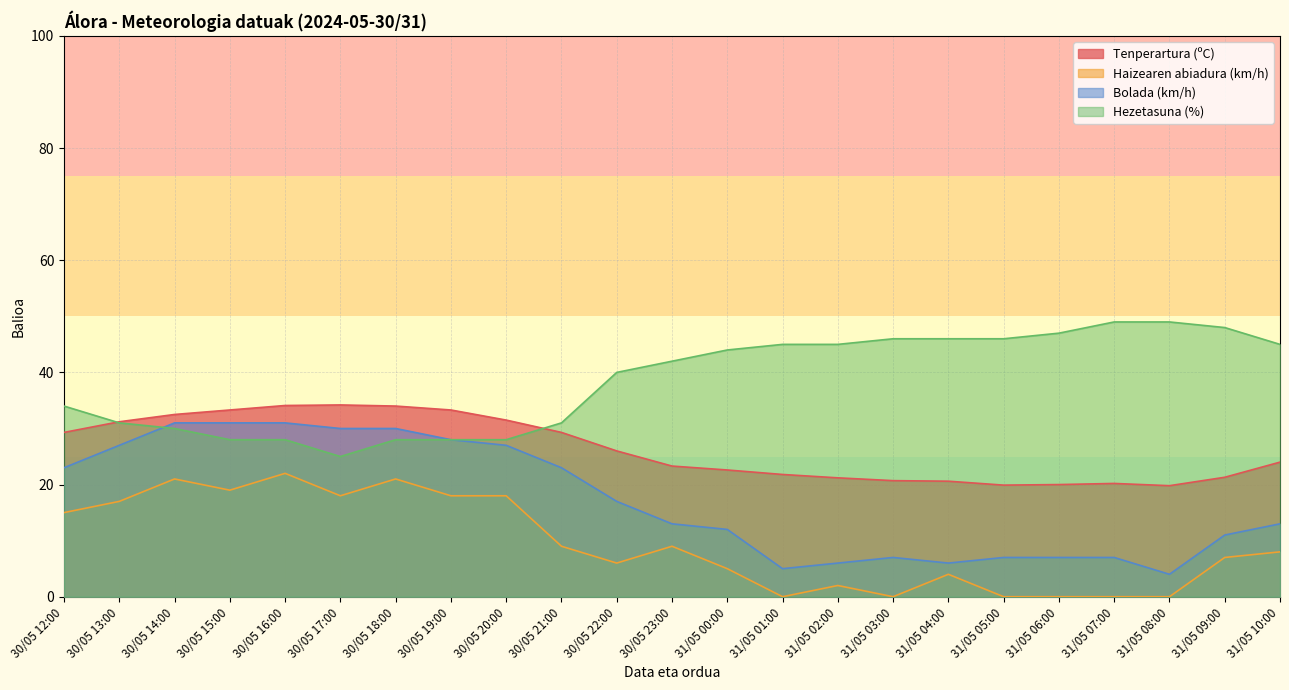

How many lines are shown in the chart?

4